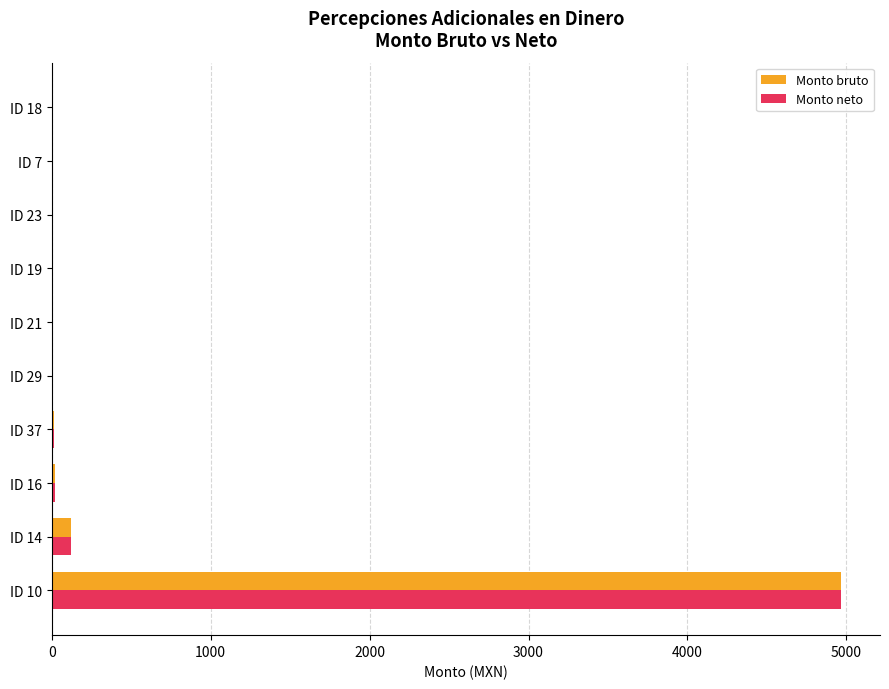

Which category has the highest value in the Monto bruto series?

ID 10